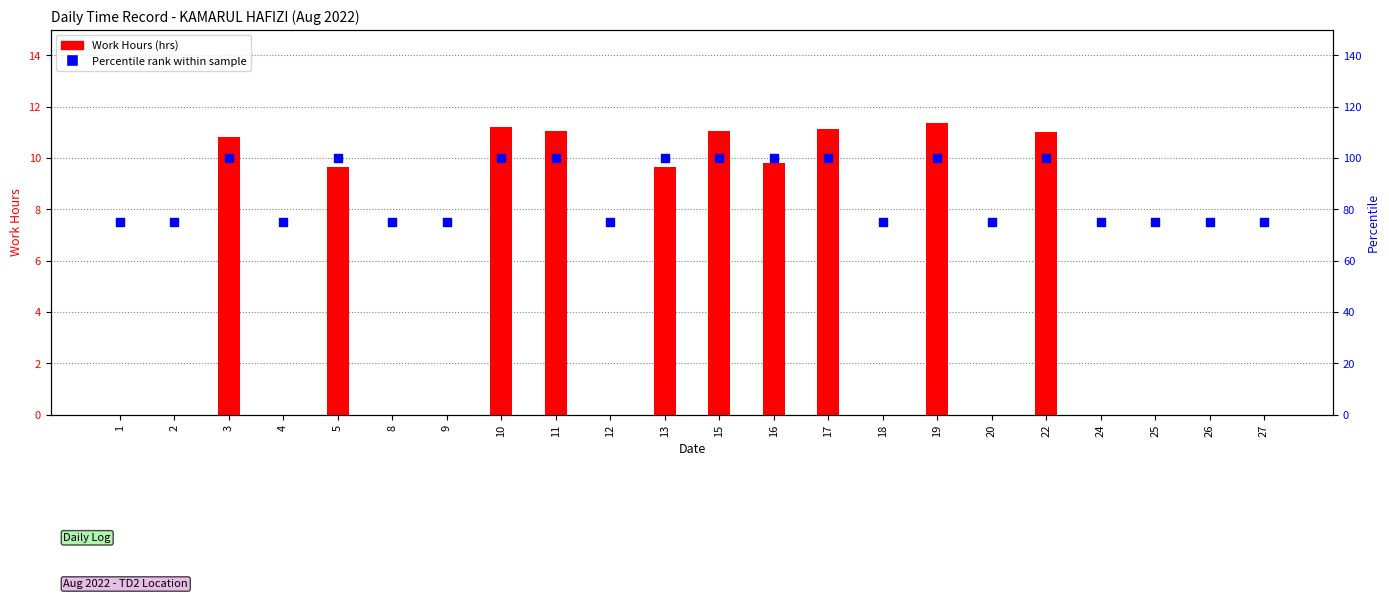

Which series has the largest total across all categories?

Percentile rank within sample